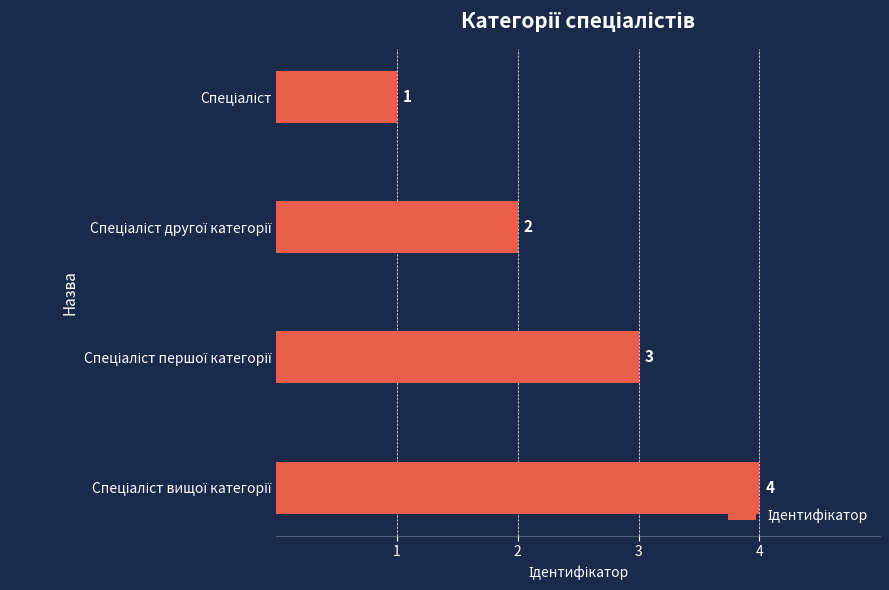

What is the sum of all values?

10